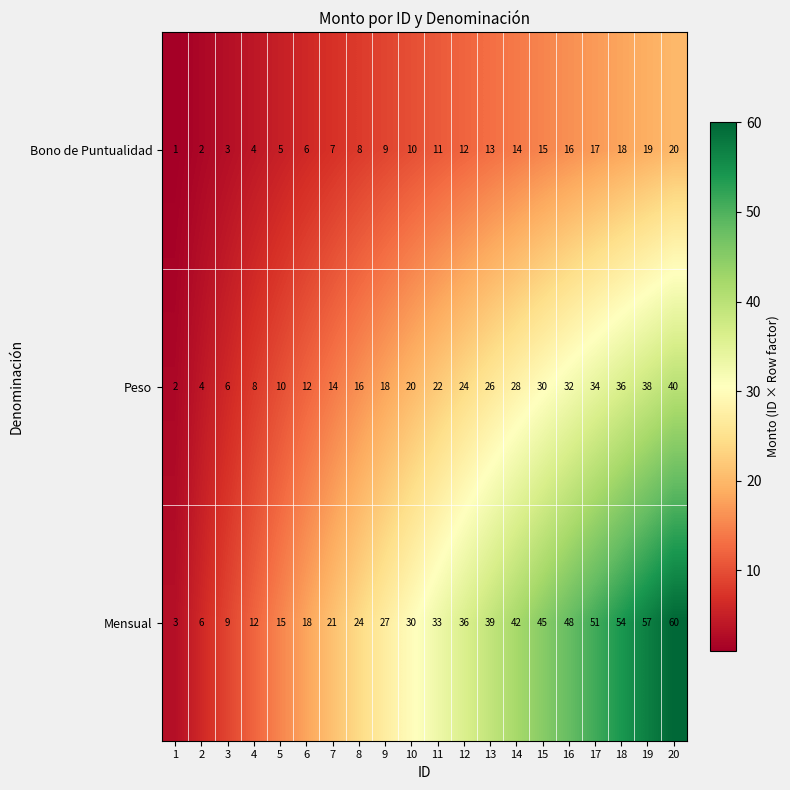

What is the difference between the highest and lowest values at 19?

38